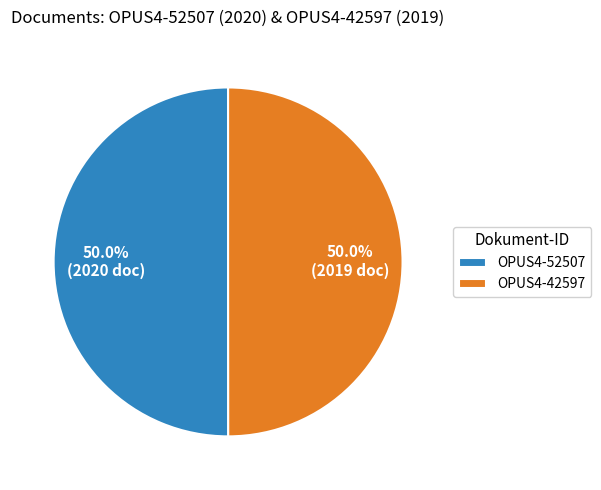

What is the total percentage of OPUS4-42597 and OPUS4-52507?

100.0%